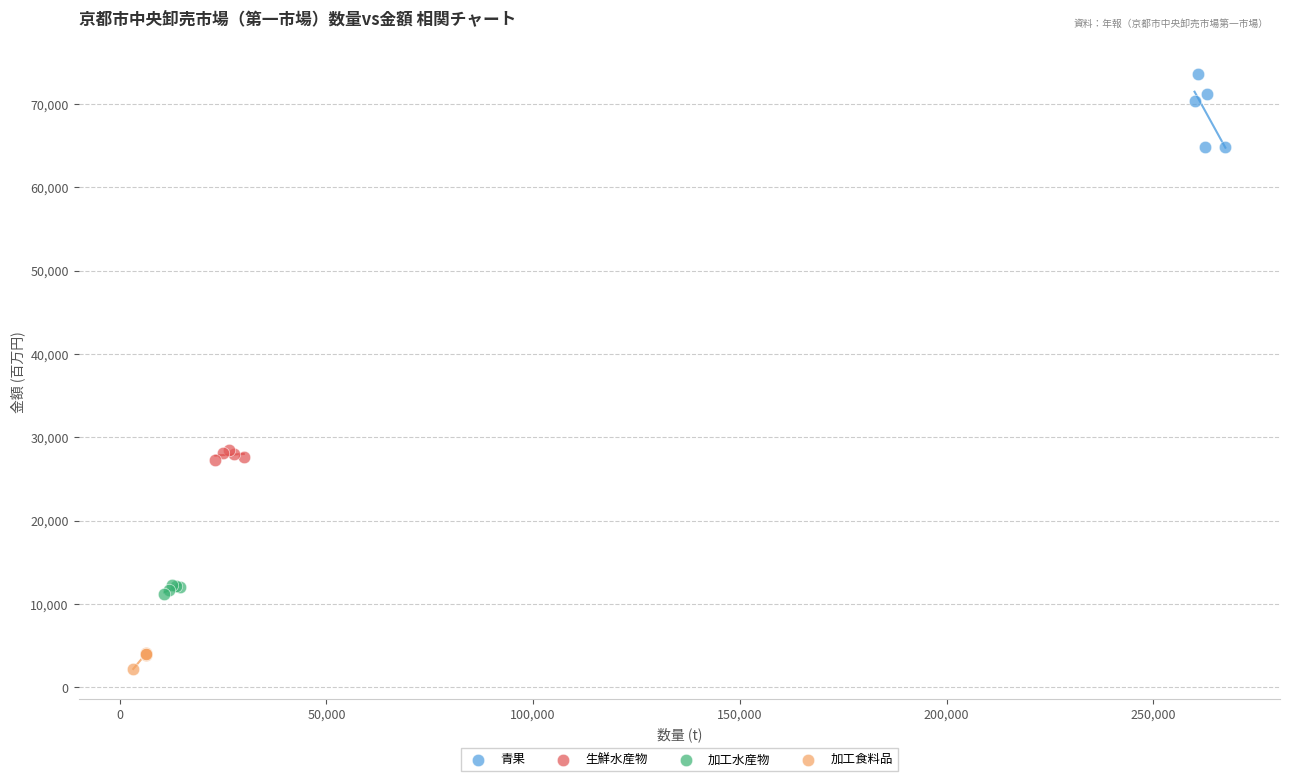

What are all the series names shown in the legend?

青果, 生鮮水産物, 加工水産物, 加工食料品